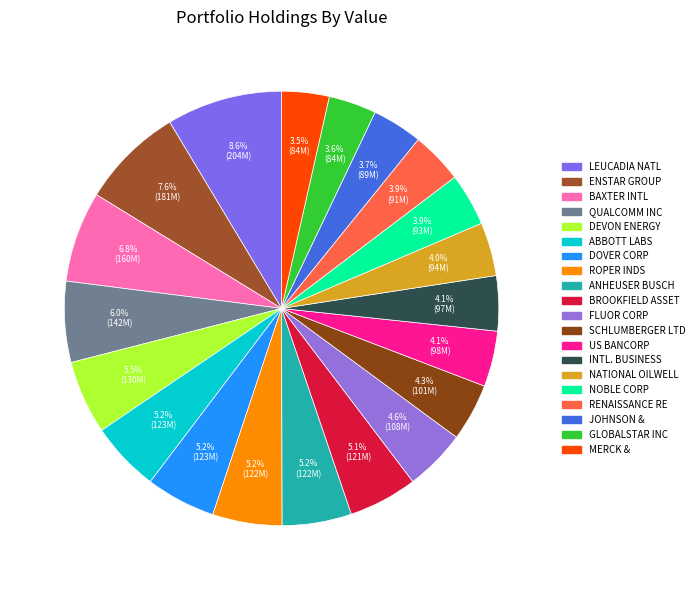

Does any single category account for the majority?

No